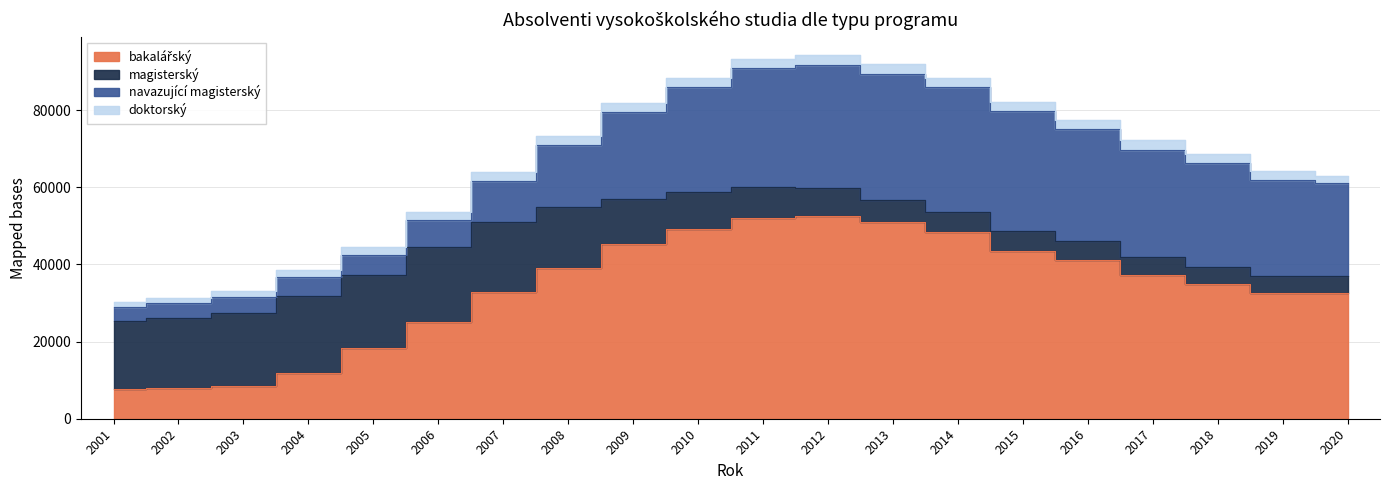

Is the value of doktorský at 2012 greater than the value of navazující magisterský at 2002?

No